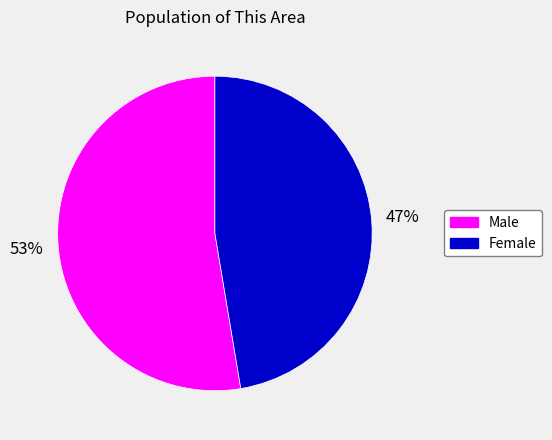

Is the sum of Male and Female greater than half?

Yes